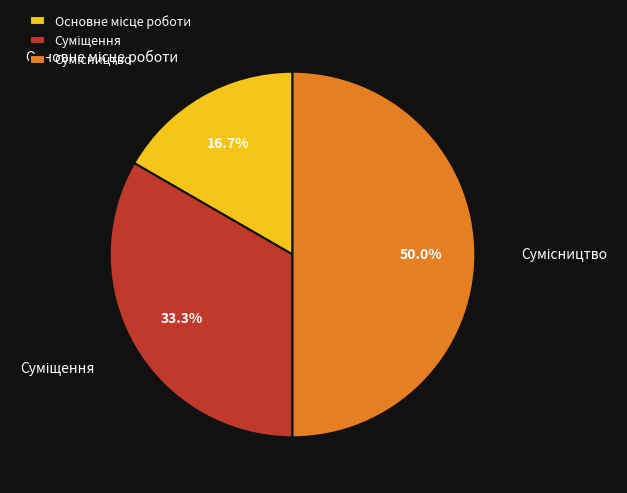

Count the number of slices in the pie.

3